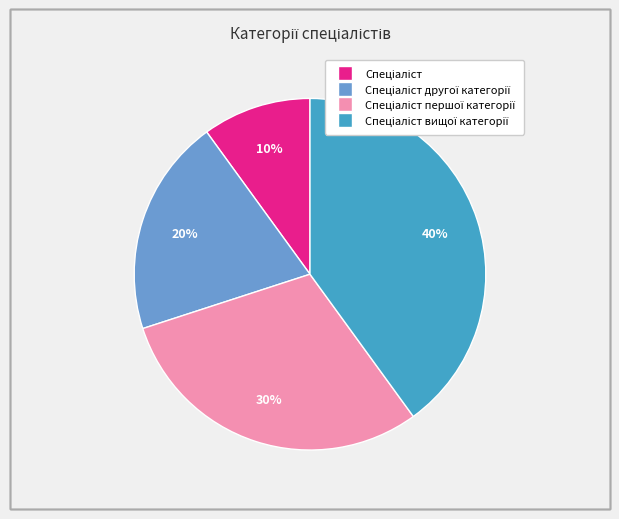

Is there any slice that represents more than half of the pie?

No